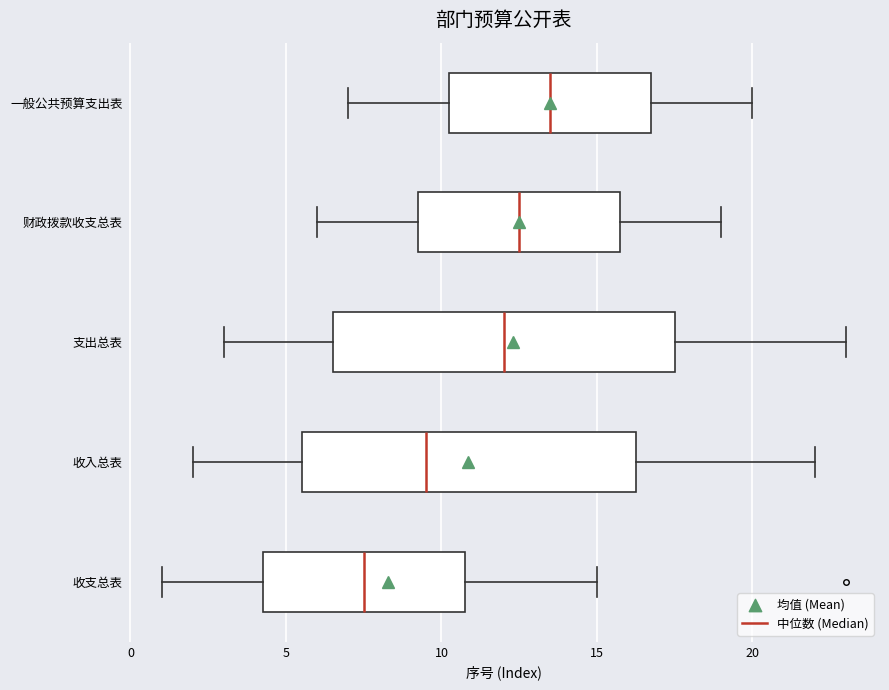

Reading bottom to top, read every box against the x-axis: the position of its median line, the range the box covers, and the ends of its whiskers. The values are not printed on the chart, so give them approximately, as read against the axis.

收支总表: median 7.5, box 4.5 to 11.0, whiskers 1.0 to 15.0
收入总表: median 9.5, box 5.5 to 16.5, whiskers 2.0 to 22.0
支出总表: median 12.0, box 6.5 to 17.5, whiskers 3.0 to 23.0
财政拨款收支总表: median 12.5, box 9.5 to 16.0, whiskers 6.0 to 19.0
一般公共预算支出表: median 13.5, box 10.5 to 17.0, whiskers 7.0 to 20.0